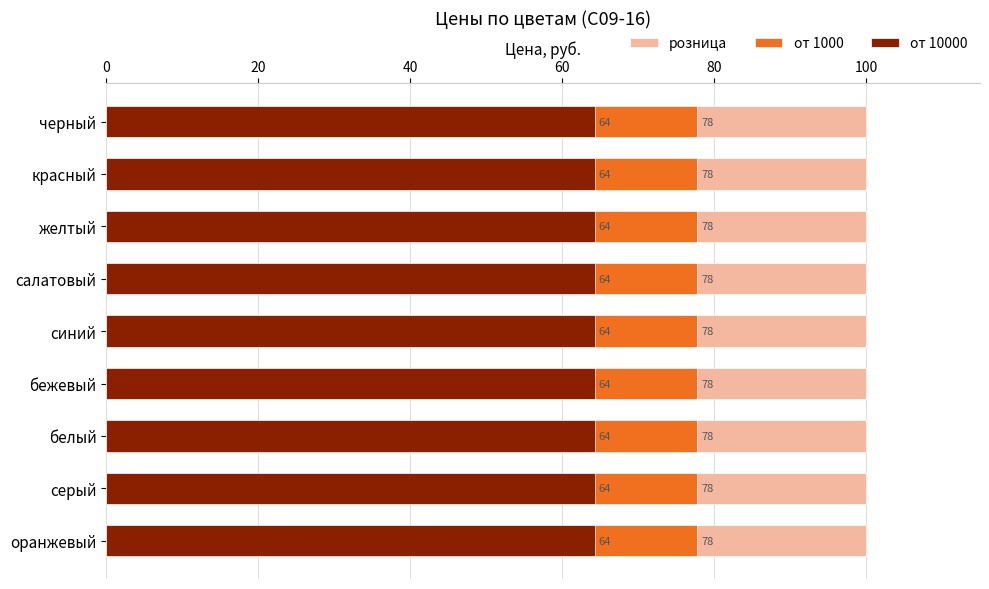

What is the value of the от 10000 bar at the 9th from the left?

64.3